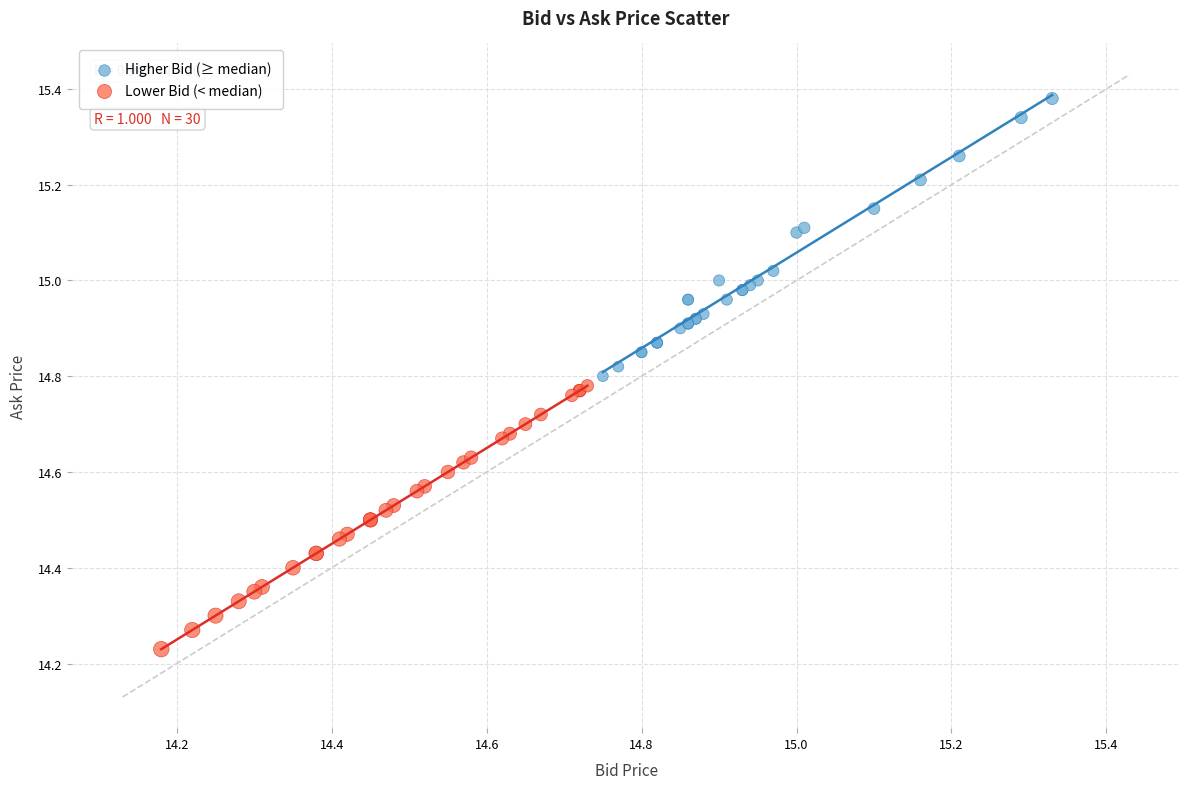

Which series reaches the maximum Y coordinate?

Higher Bid (≥ median)